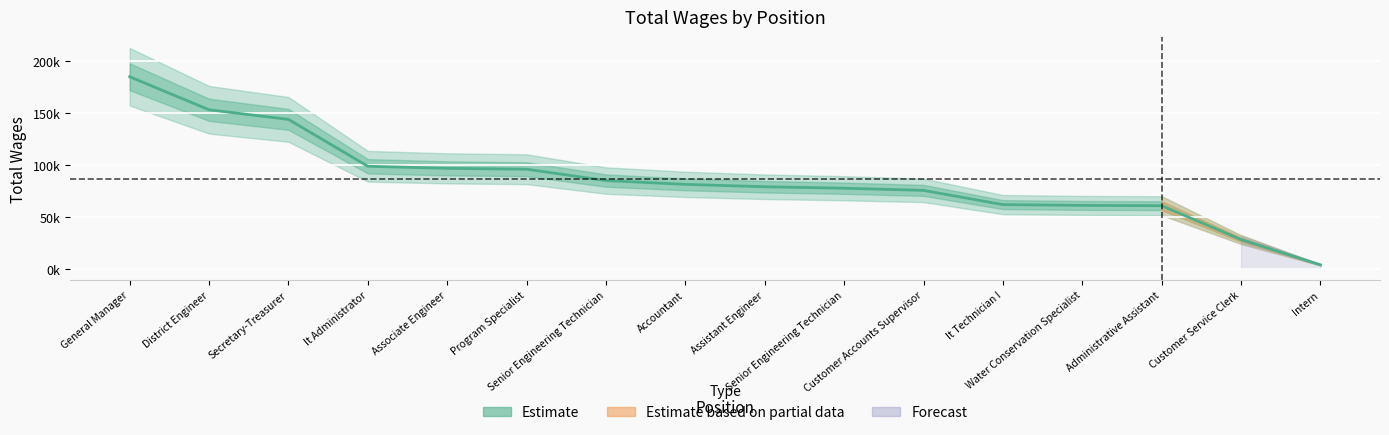

How many lines are shown in the chart?

1